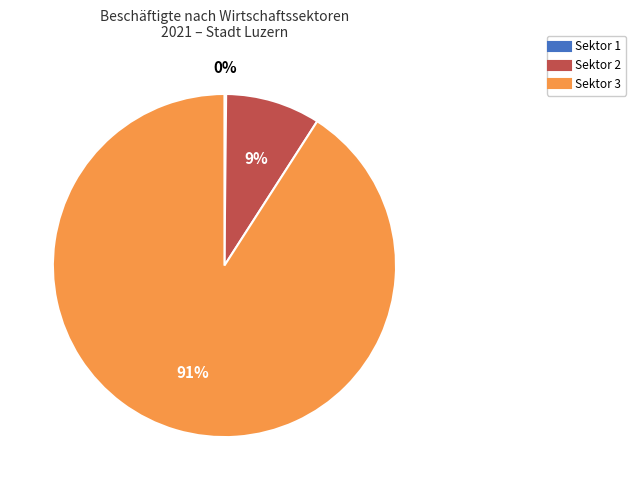

Does any single category account for the majority?

Yes